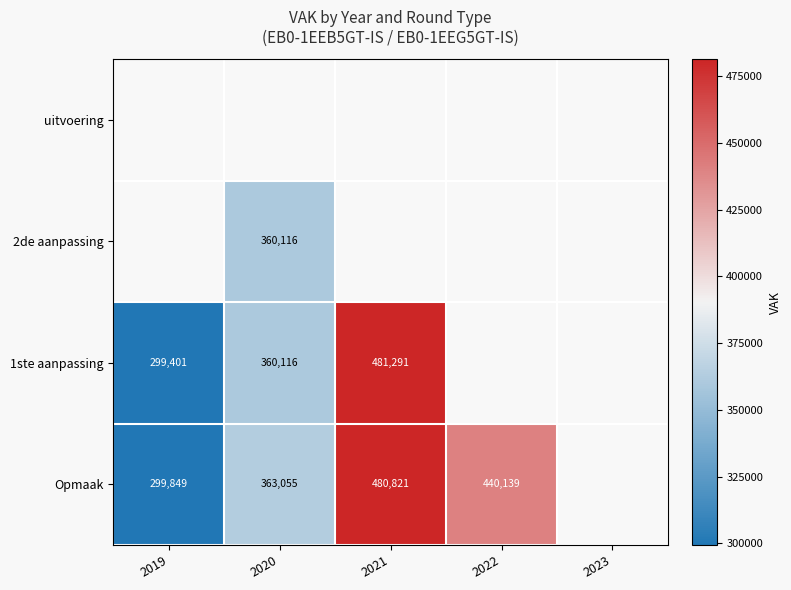

The 2de aanpassing series shows 360116 at 2020. True or false?

True